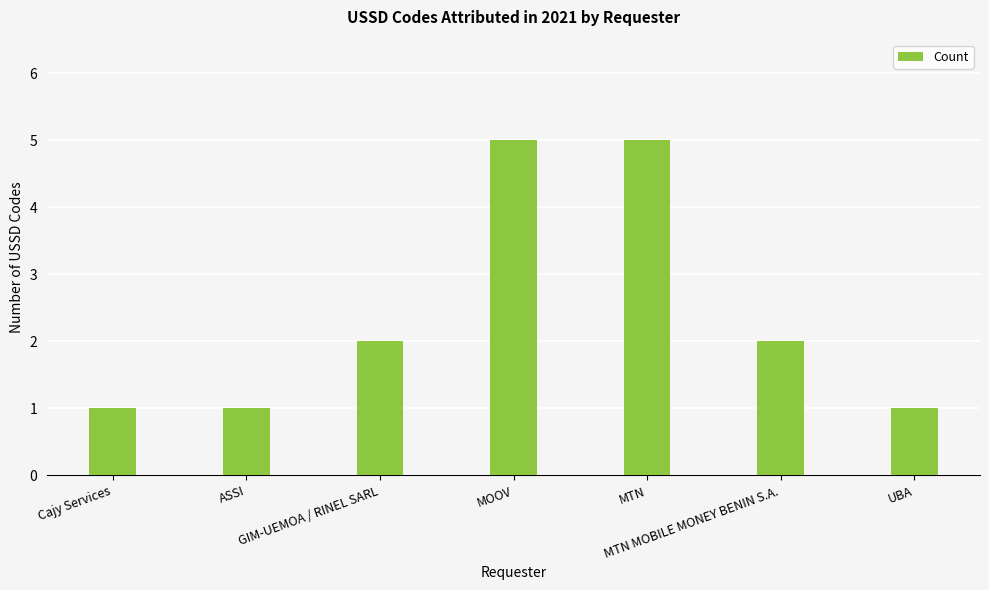

What is the value of the 7th bar from the left?

1